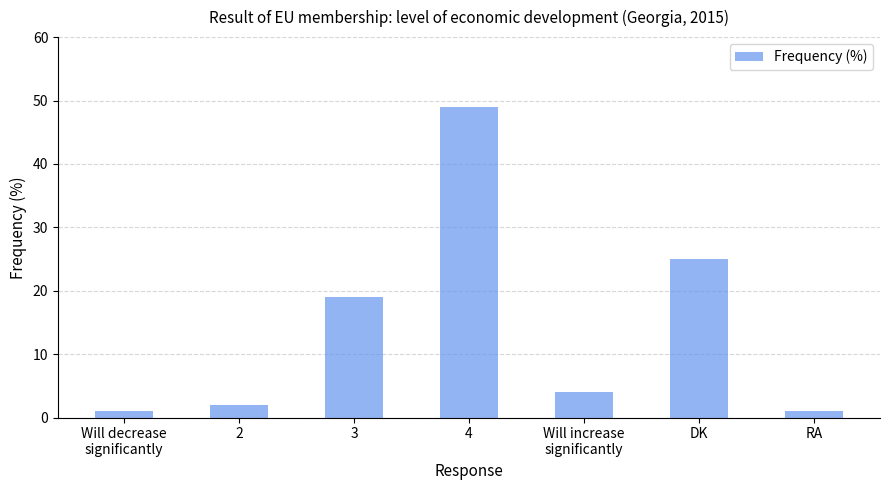

What is the difference between the maximum and minimum values?

48